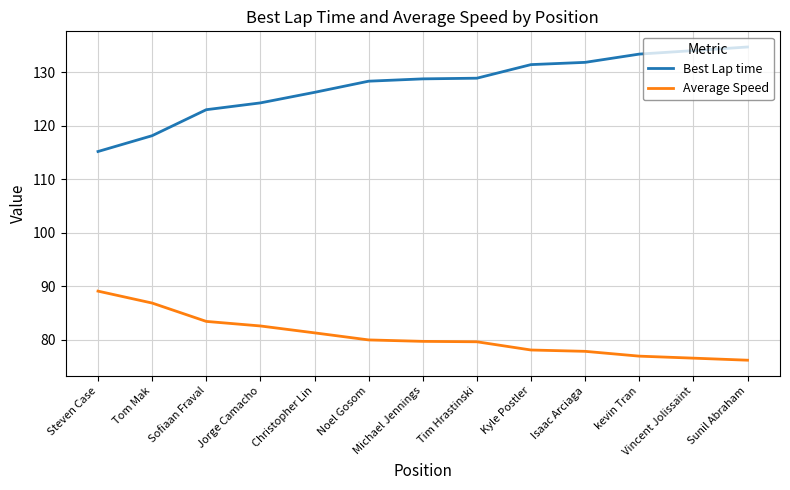

What is the difference between the highest and lowest values at Vincent Jolissaint?

57.6